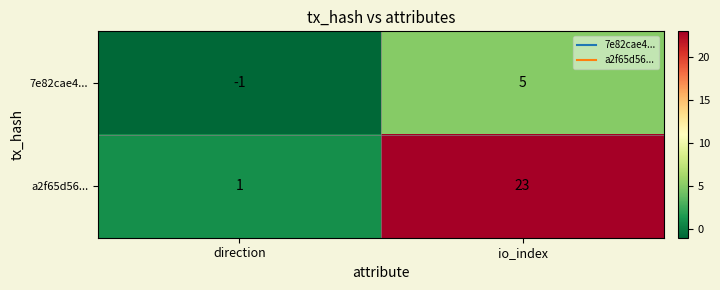

Which series has the widest spread of values?

a2f65d56...